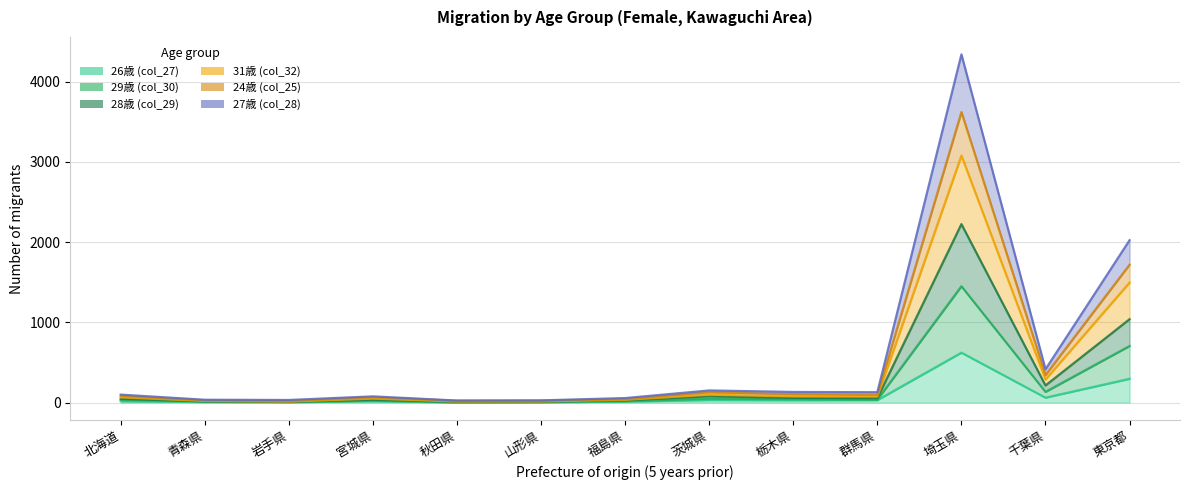

Which category has the highest value across all series?

埼玉県